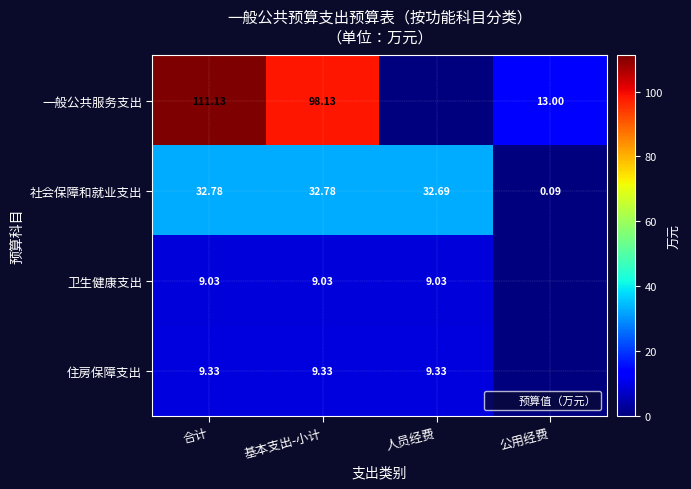

Which series has the largest total across all categories?

一般公共服务支出